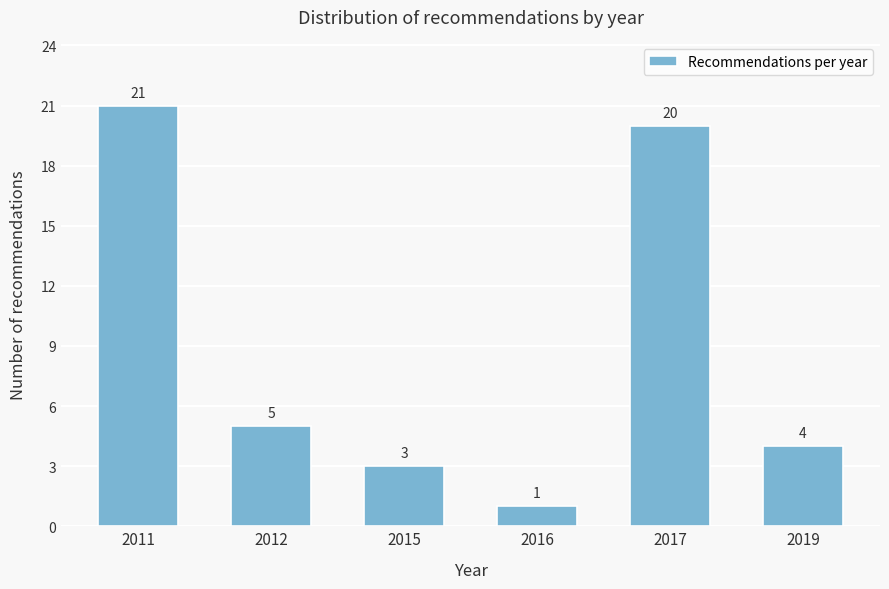

Reading left to right, transcribe all the data shown in this chart.

21	5	3	1	20	4